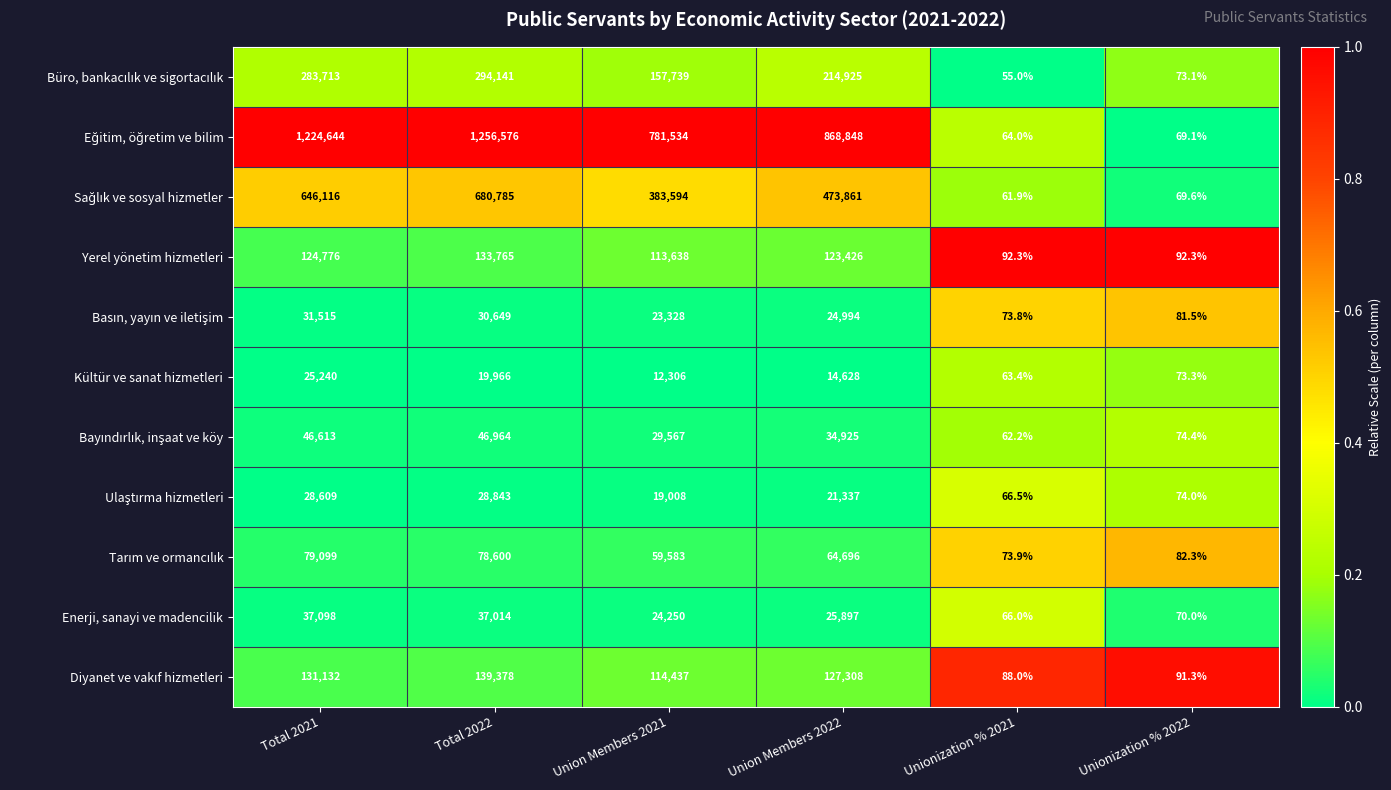

The Yerel yönetim hizmetleri series shows 92.3 at Unionization % 2022. True or false?

True